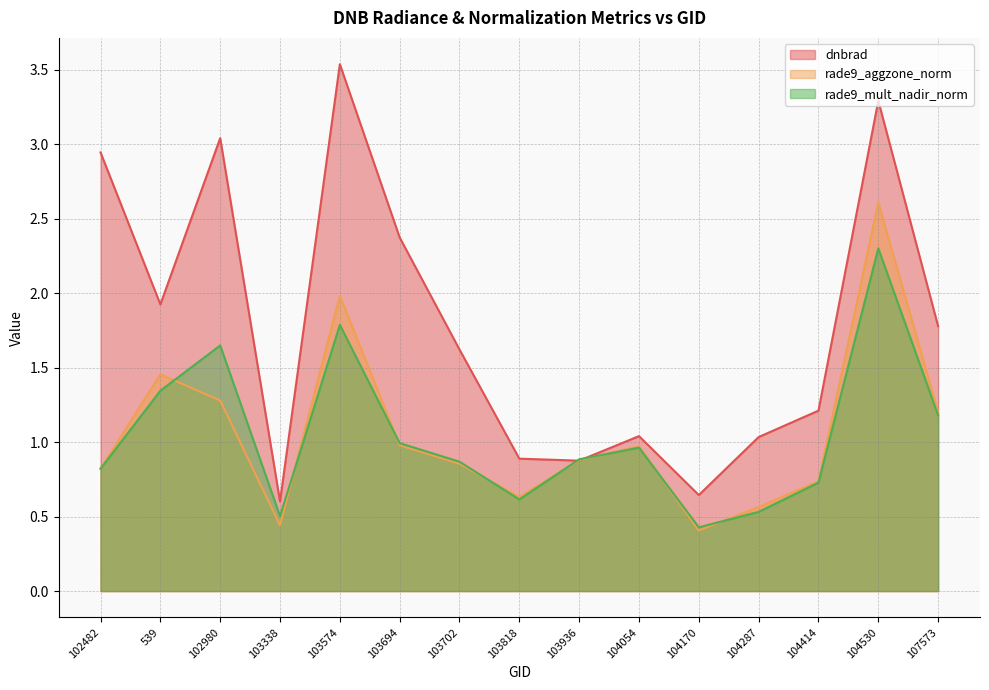

Rank the series at 103936 from highest to lowest value.

rade9_mult_nadir_norm, rade9_aggzone_norm, dnbrad